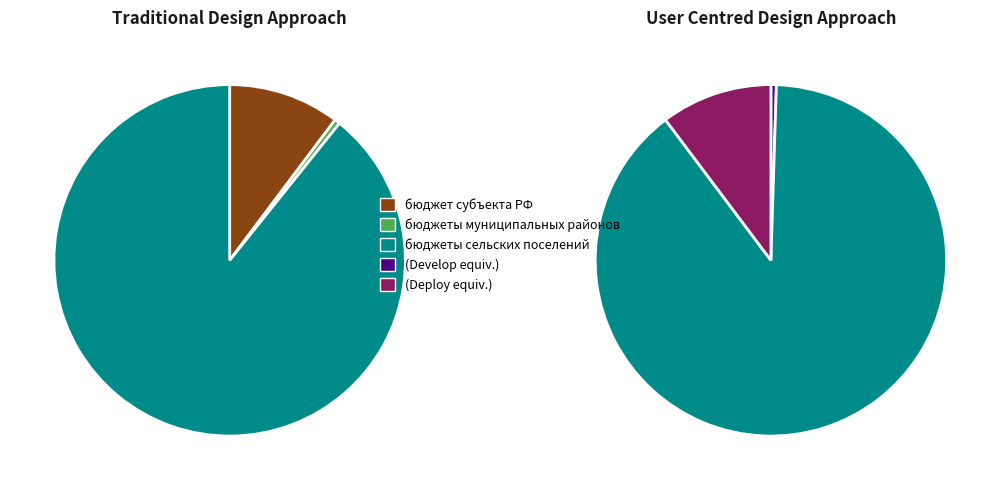

Rank the categories by value from highest to lowest.

бюджеты сельских поселений, бюджет субъекта Российской Федерации, бюджеты муниципальных районов